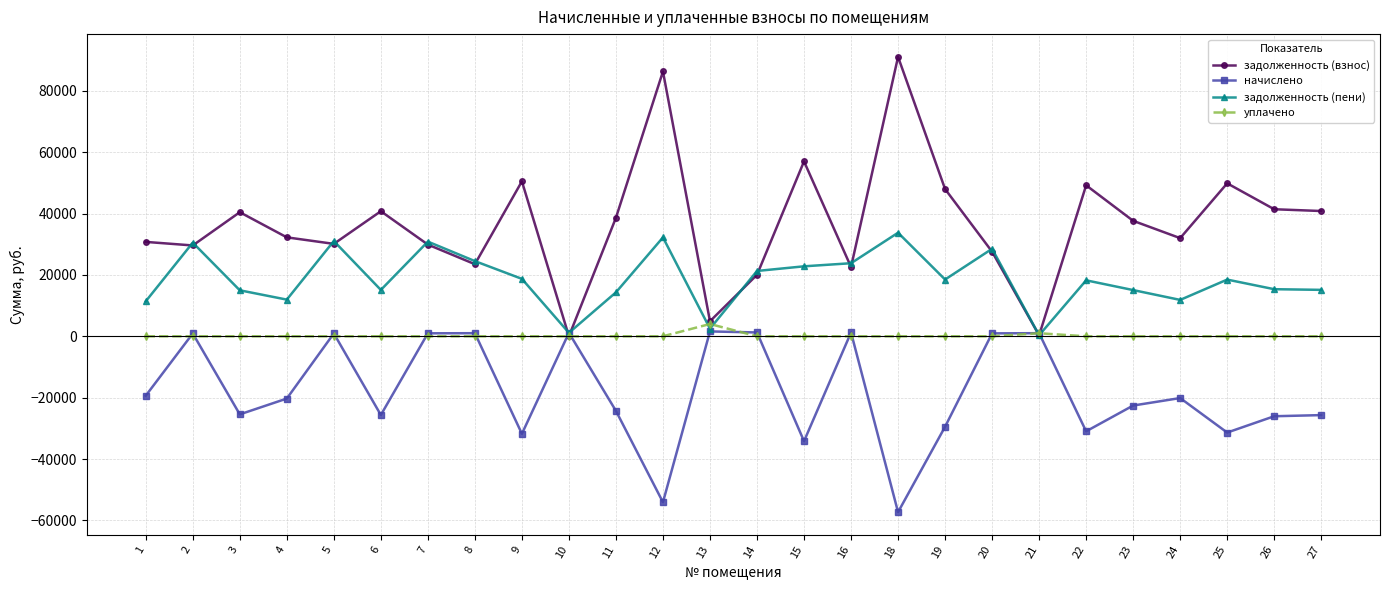

How many lines are shown in the chart?

4